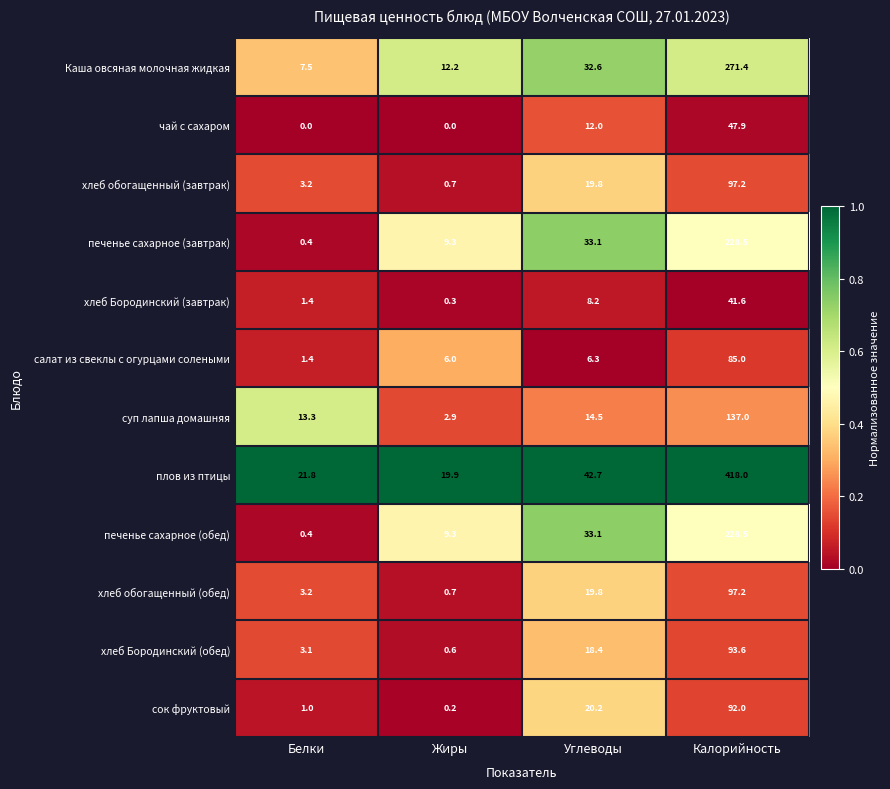

Is the value of хлеб Бородинский (завтрак) at Жиры greater than the value of хлеб обогащенный (завтрак) at Калорийность?

No